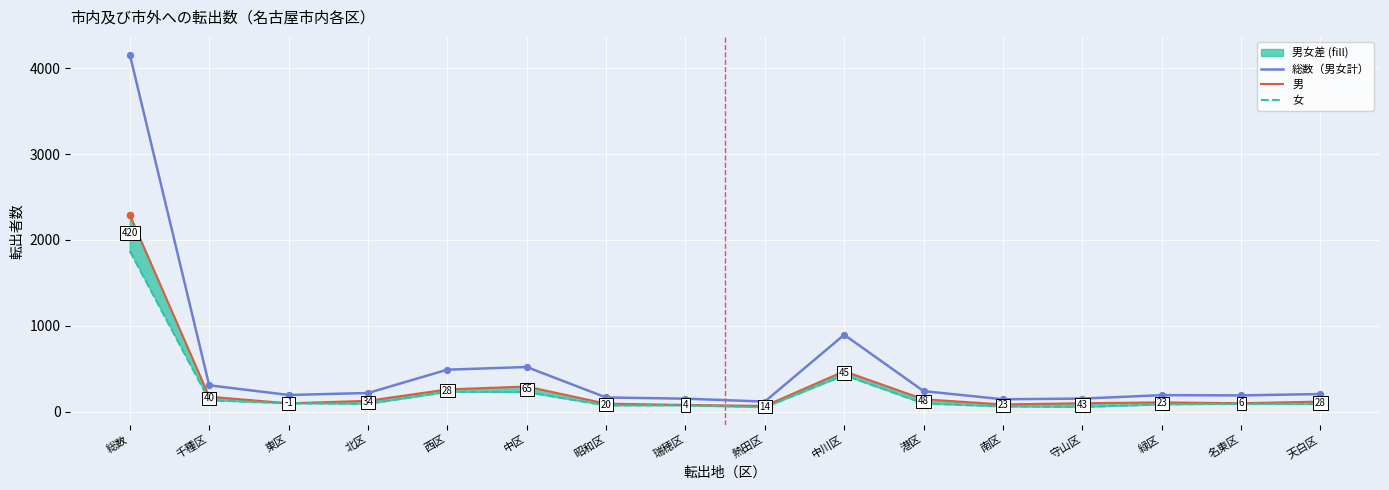

Is the value of 女 at 守山区 greater than the value of 男 at 南区?

No